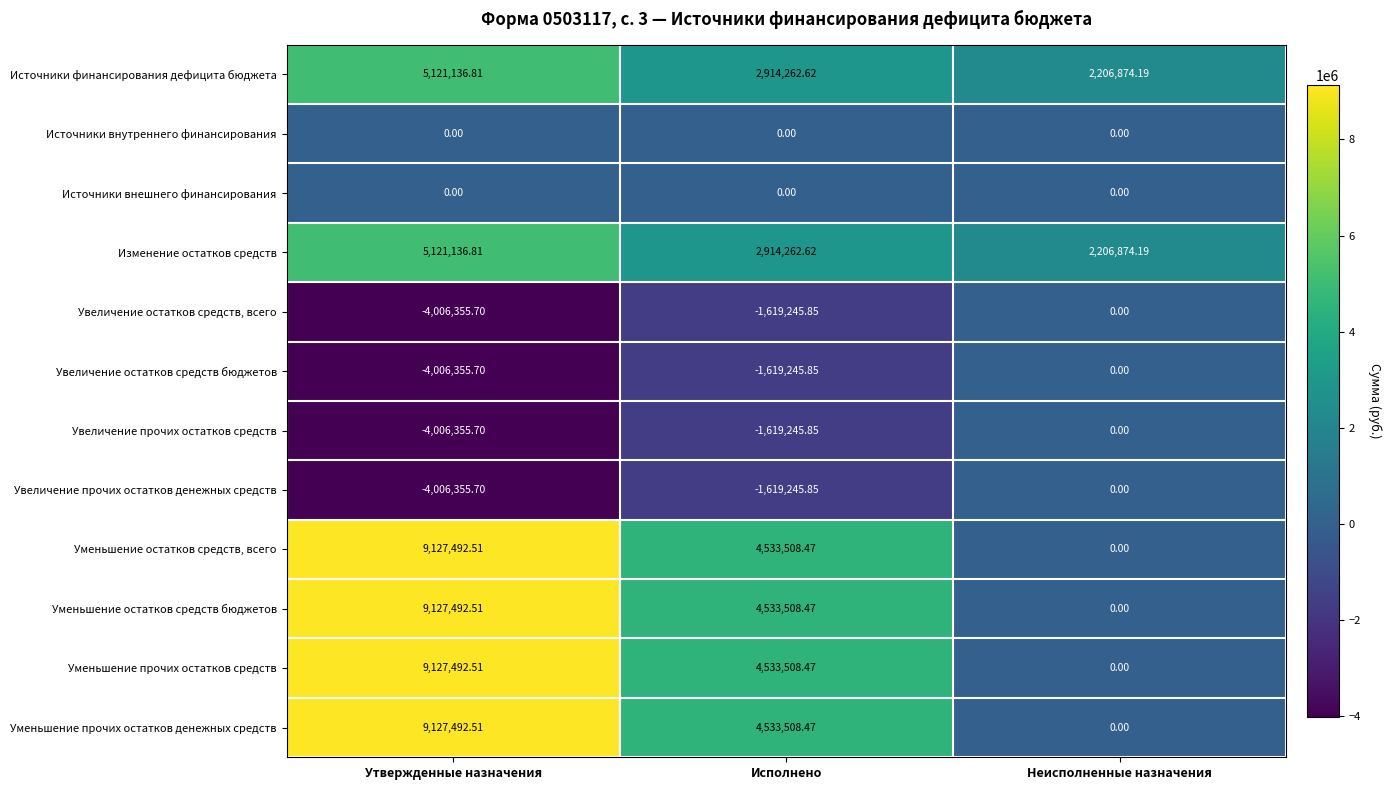

At which category is the sum across all series the highest?

Утвержденные назначения